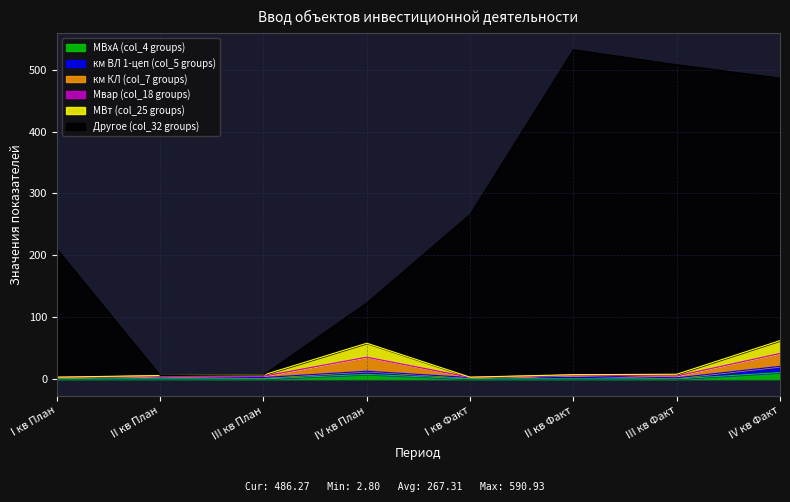

Does the chart display data point markers on the line(s)?

No